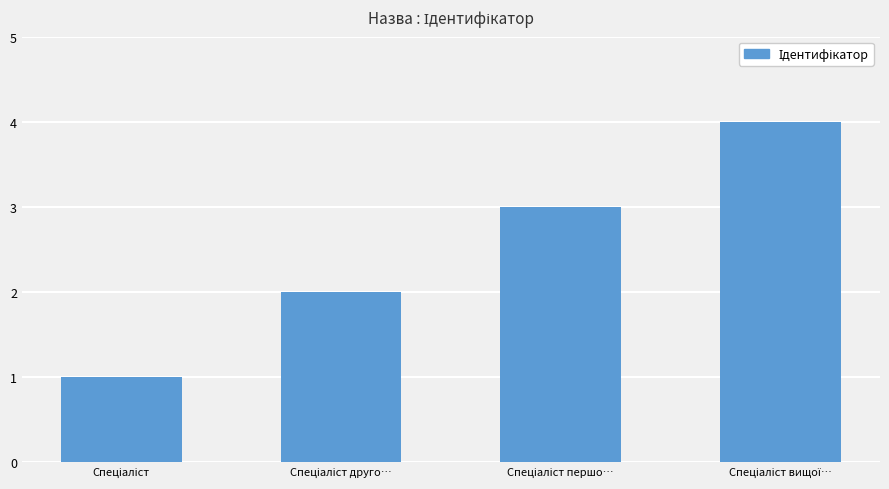

What is the difference between the maximum and minimum values?

3